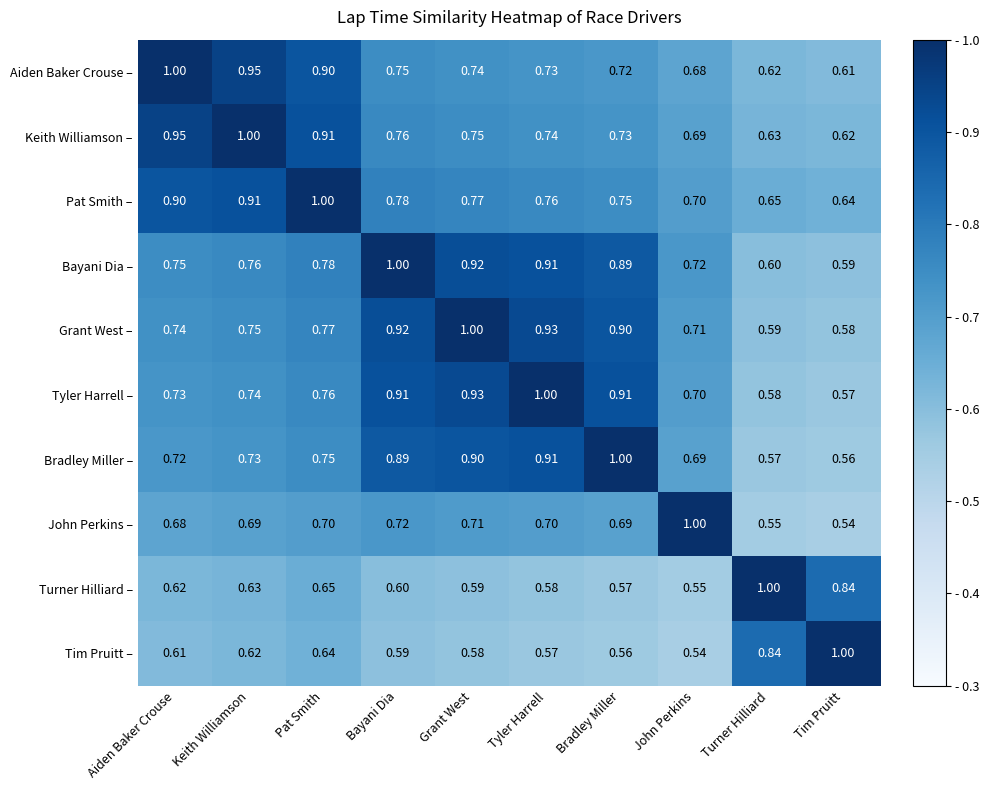

Rank the categories by Pat Smith – value from lowest to highest.

Tim Pruitt, Turner Hilliard, John Perkins, Bradley Miller, Tyler Harrell, Grant West, Bayani Dia, Aiden Baker Crouse, Keith Williamson, Pat Smith